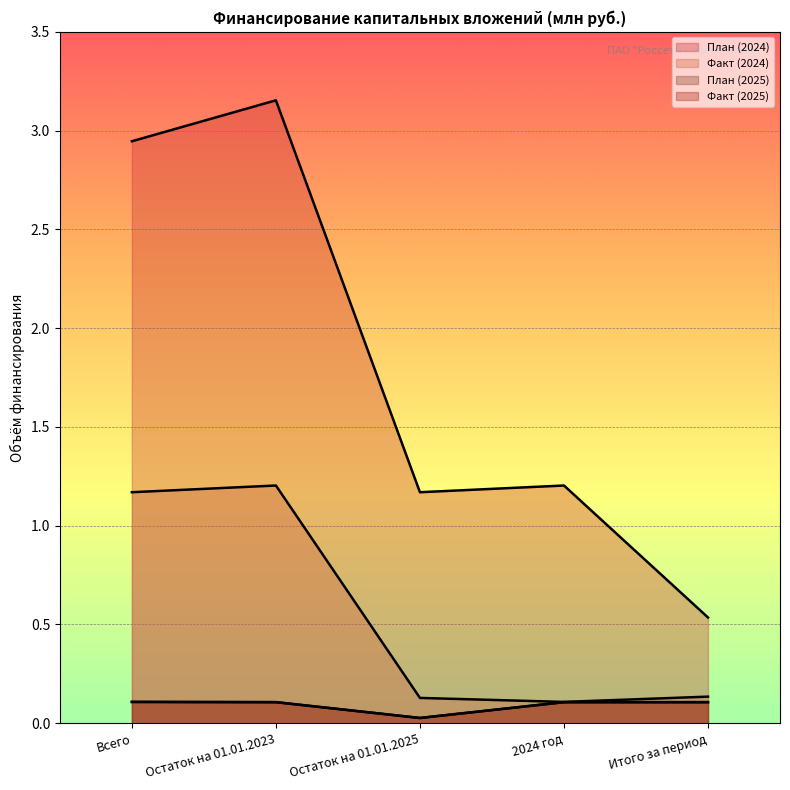

Rank the categories by Факт (2024) value from highest to lowest.

Остаток на 01.01.2023, Всего, Итого за период, Остаток на 01.01.2025, 2024 год